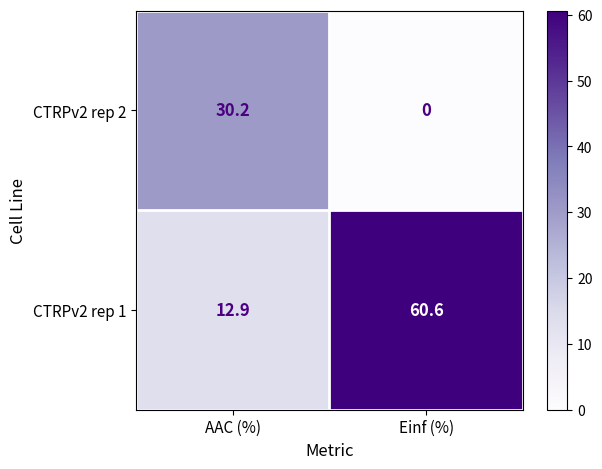

The CTRPv2 rep 1 series shows 60.6 at Einf (%). True or false?

True